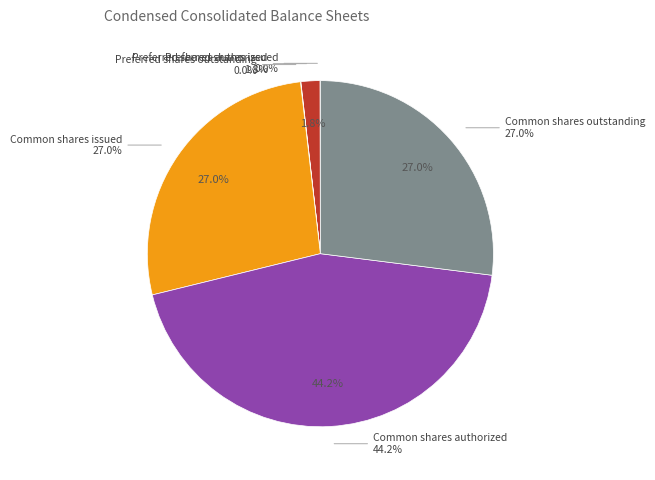

How many segments does this pie chart have?

6